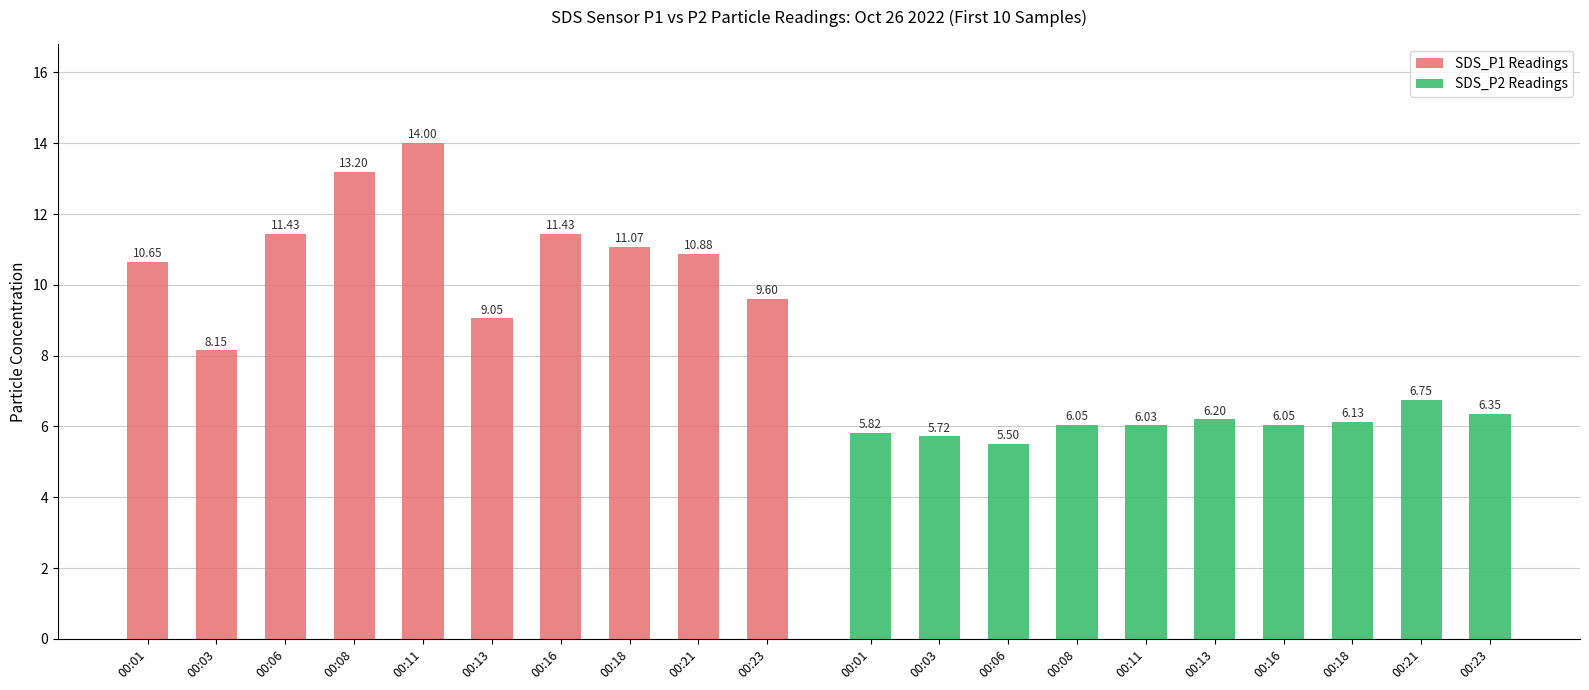

What is the value of the SDS_P1 Readings bar at the 6th from the left?

9.1